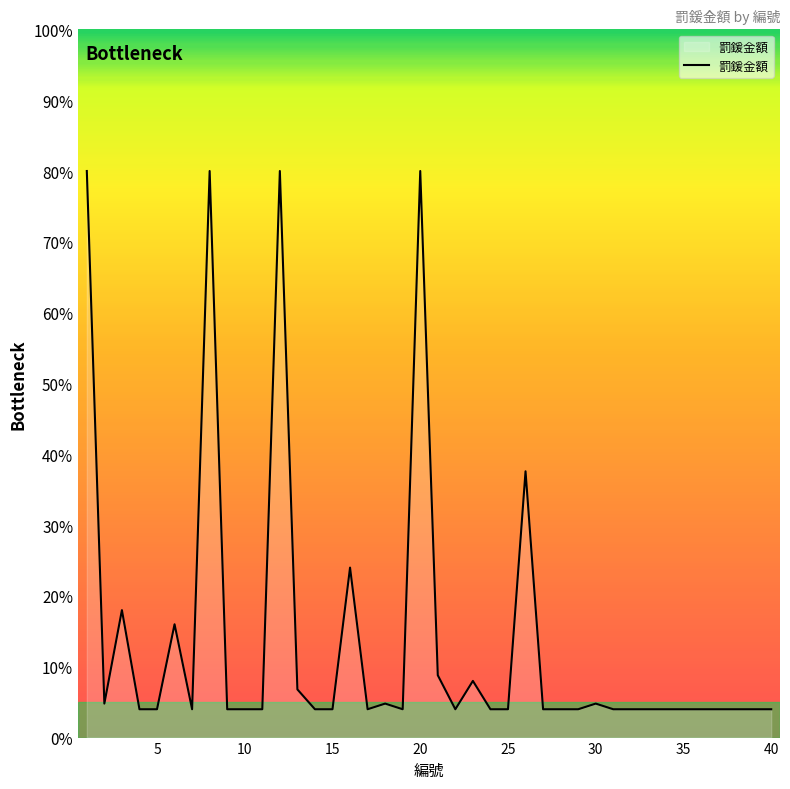

What is the difference between the maximum and minimum values?

76.0